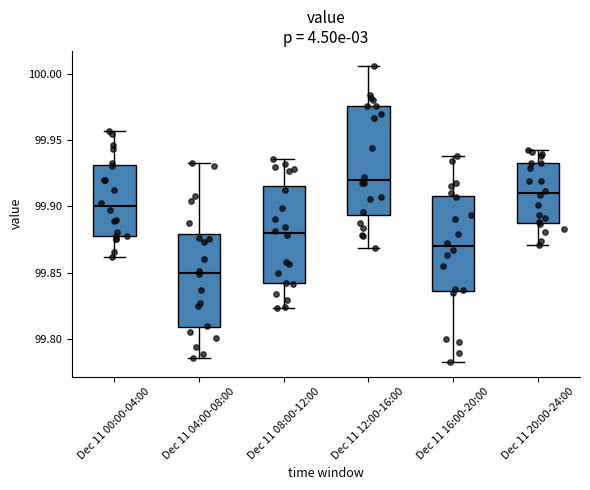

Comparing the boxes themselves (not the whiskers), which one is the tallest?

Dec 11 12:00-16:00